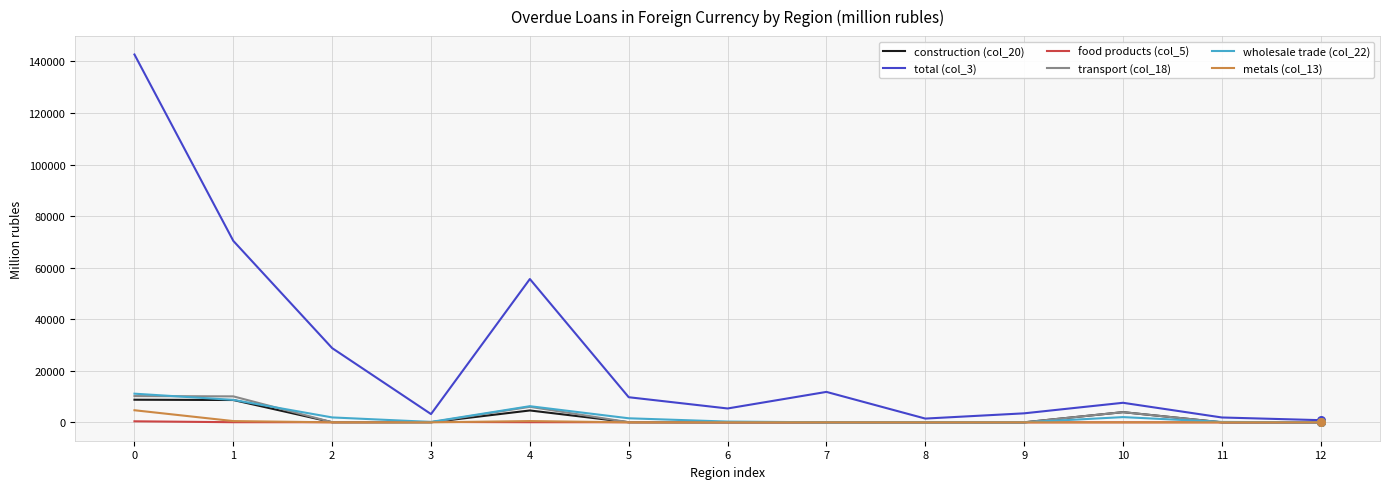

At how many categories does at least one series exceed 67381?

2